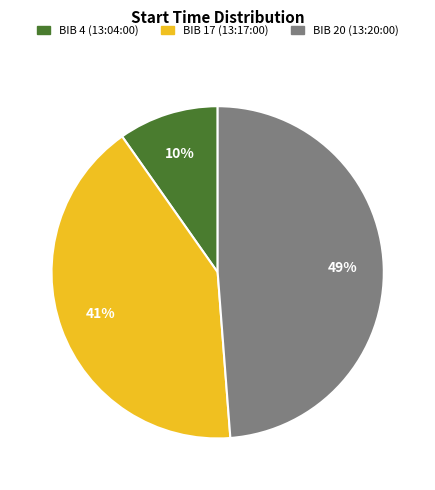

Does any single category account for the majority?

No